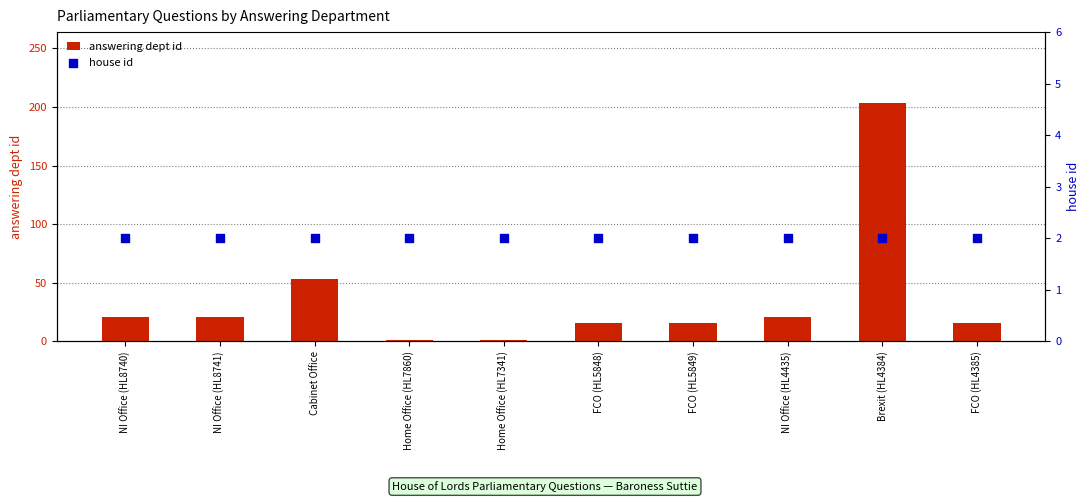

Which series reaches the maximum Y coordinate?

answering dept id